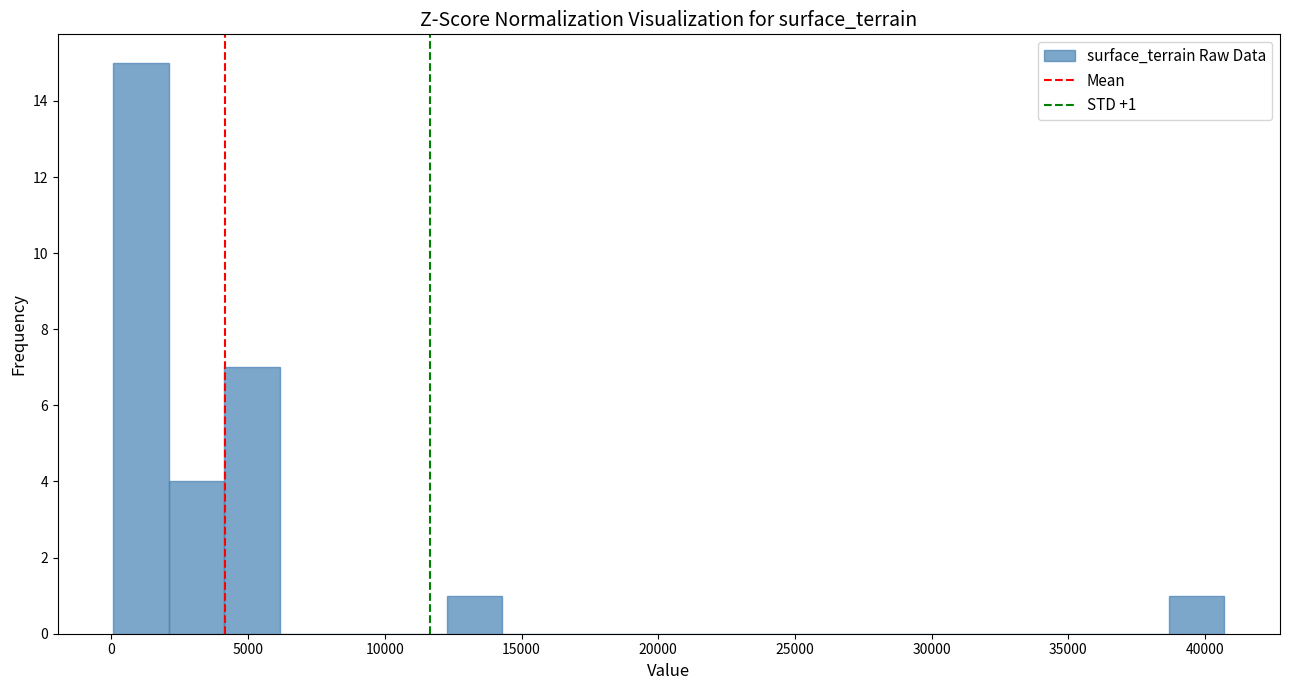

Over which range of the x-axis is the bar tallest?

0 to 2000